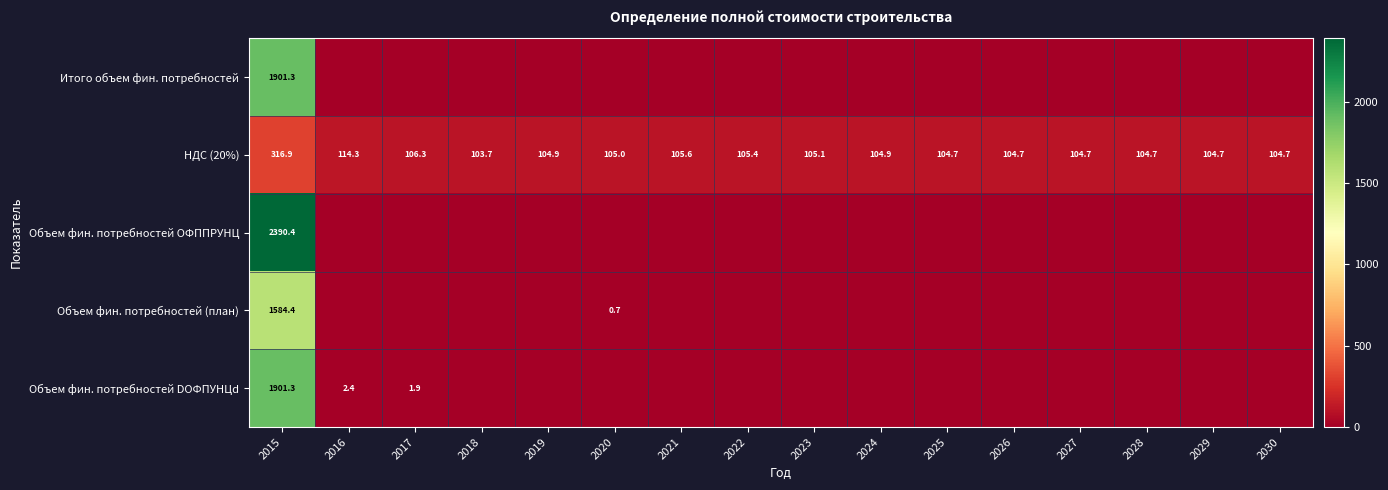

The Объем фин. потребностей DОФПУНЦd series shows 3.1 at 2017. True or false?

False